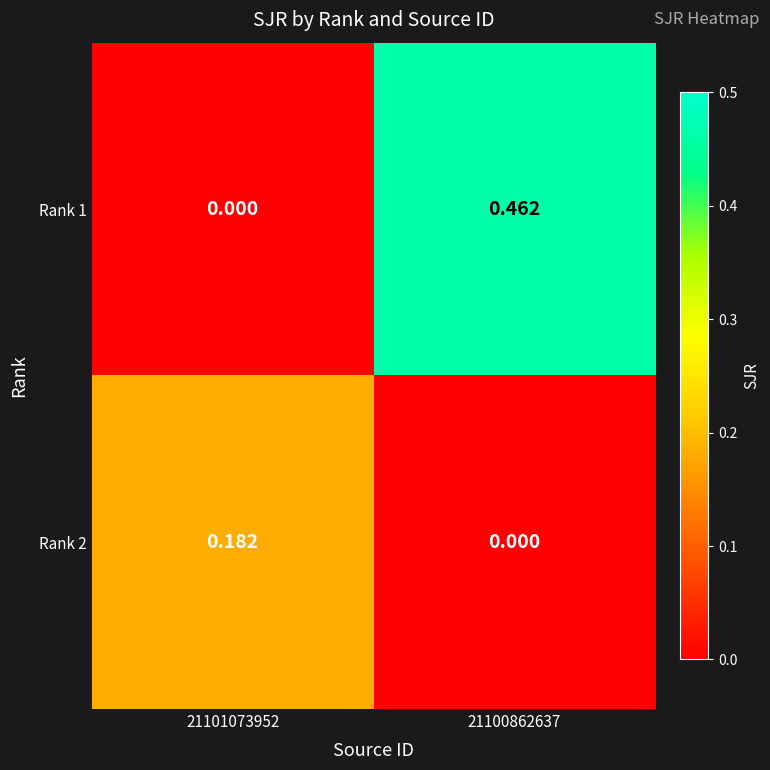

Is the value of Rank 2 at 21101073952 greater than the value of Rank 1 at 21101073952?

Yes